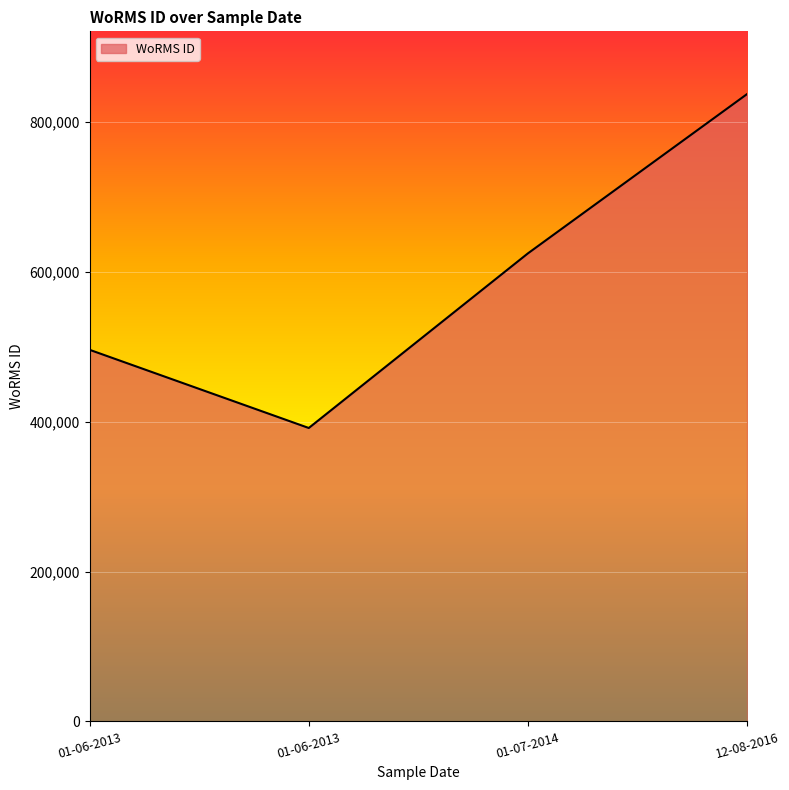

Count the values in the range 495804 to 837075.

3